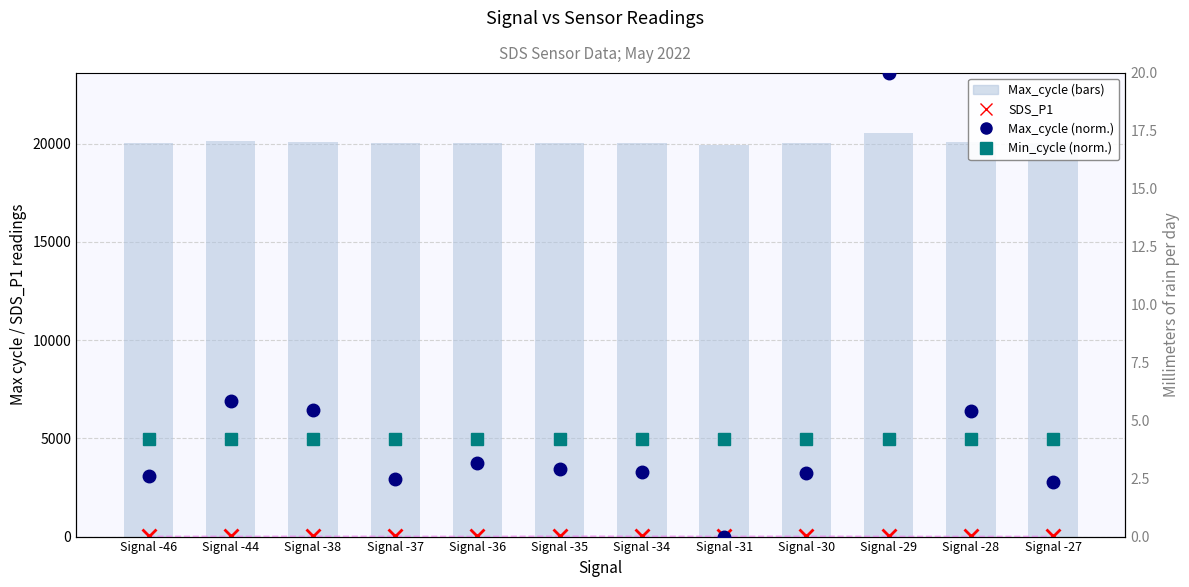

Rank the series at Signal -31 from lowest to highest value.

Max_cycle (scaled), Min_cycle (scaled), SDS_P1, Max_cycle